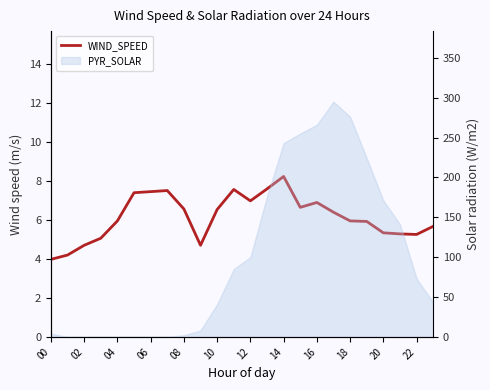

What is the minimum value shown in the chart?

4.0